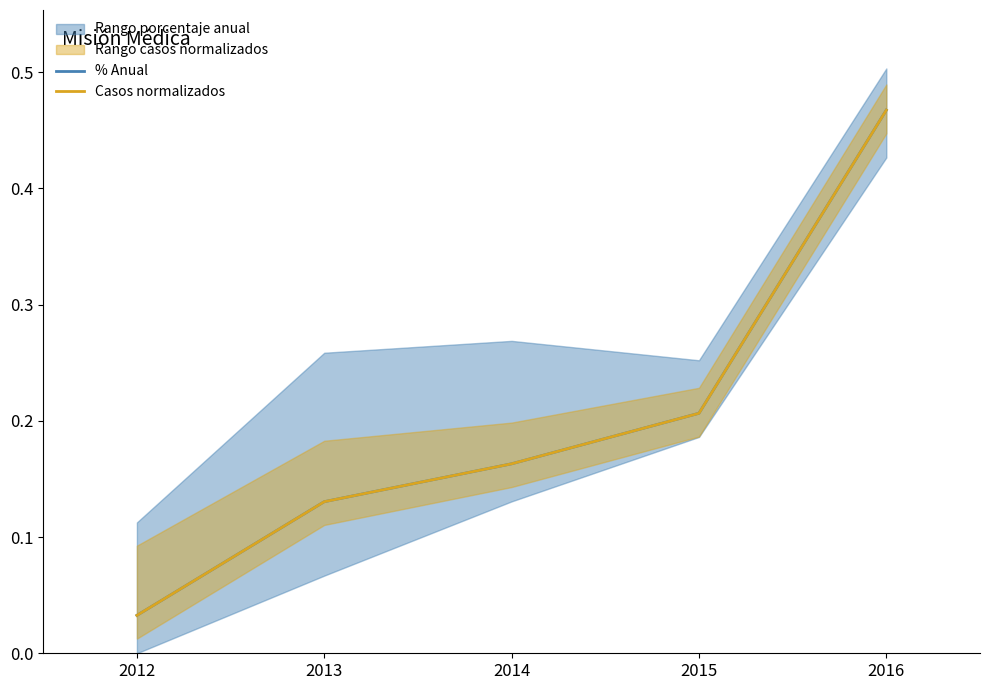

Reading left to right, extract all data points from this chart.

% Anual: 2012=0.0	2013=0.1	2014=0.2	2015=0.2	2016=0.5
Casos normalizados: 2012=0.0	2013=0.1	2014=0.2	2015=0.2	2016=0.5